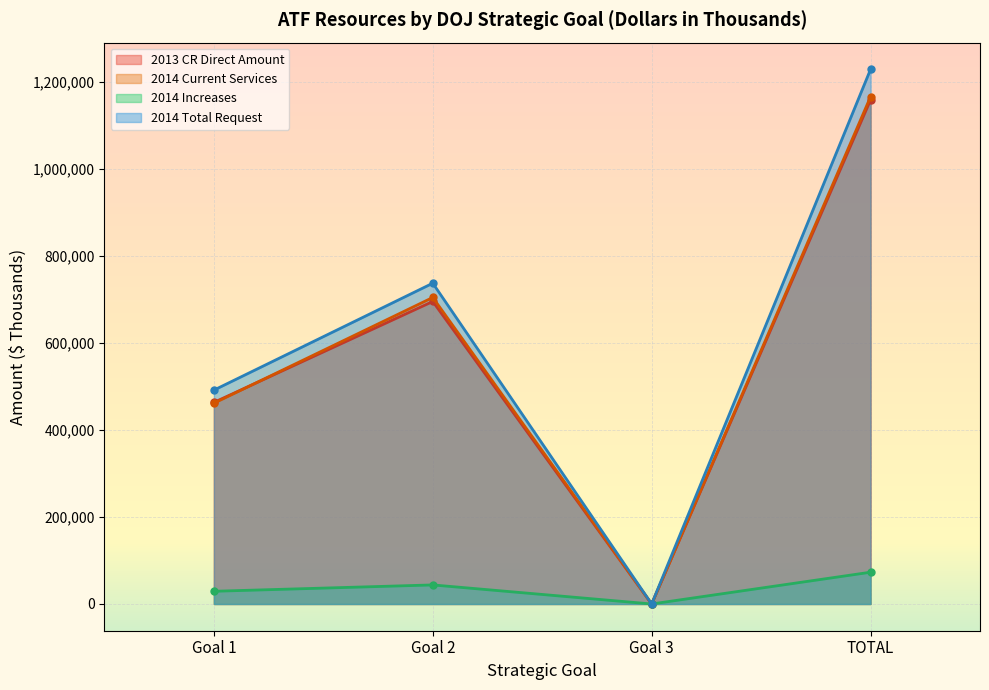

What position from the right is TOTAL?

1